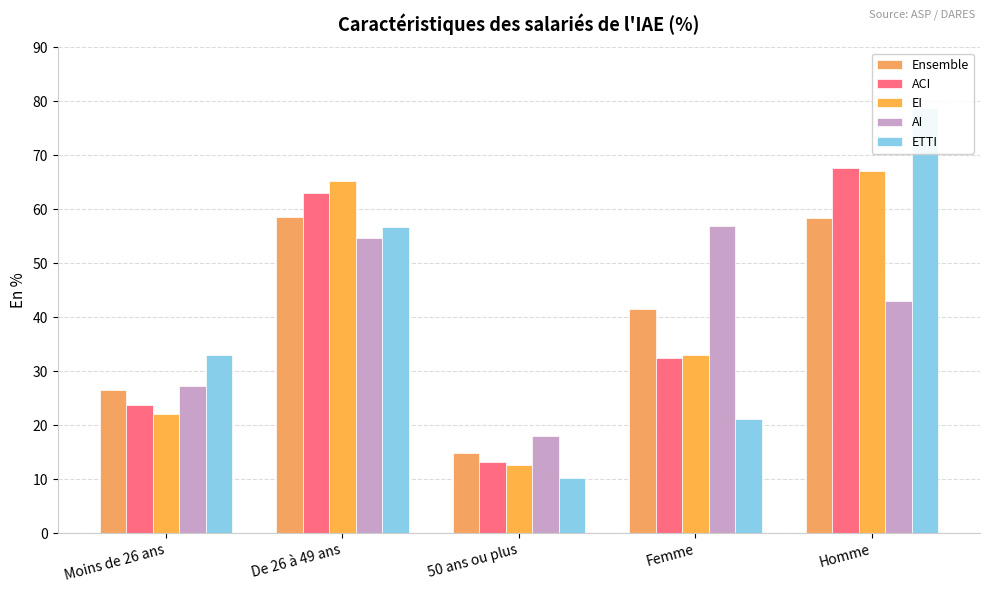

At how many categories does at least one series exceed 32?

4